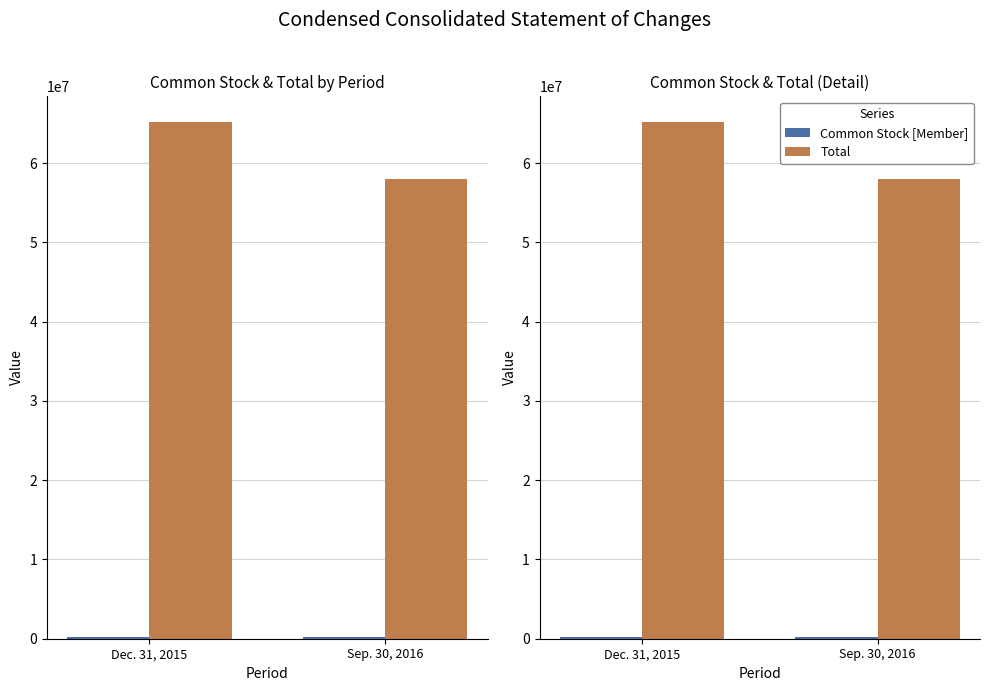

What is the approximate value of Common Stock [Member] at Sep. 30, 2016, to the nearest 100?

173800